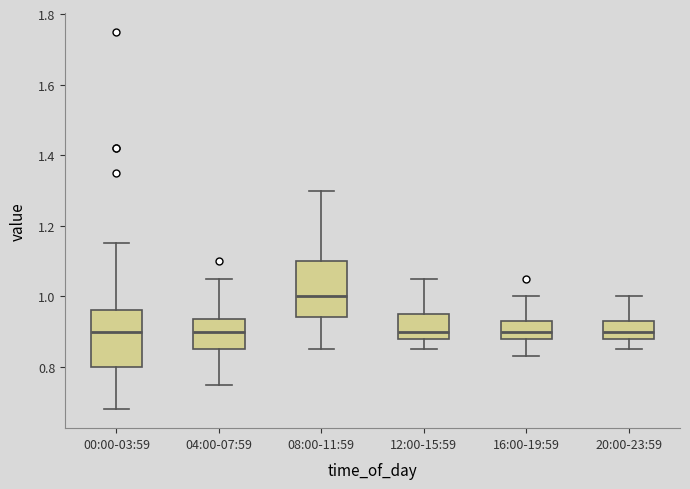

Where is the lower edge of the box for 20:00-23:59 on the y-axis? The values are not printed on the chart, so give them approximately, as read against the axis.

0.88